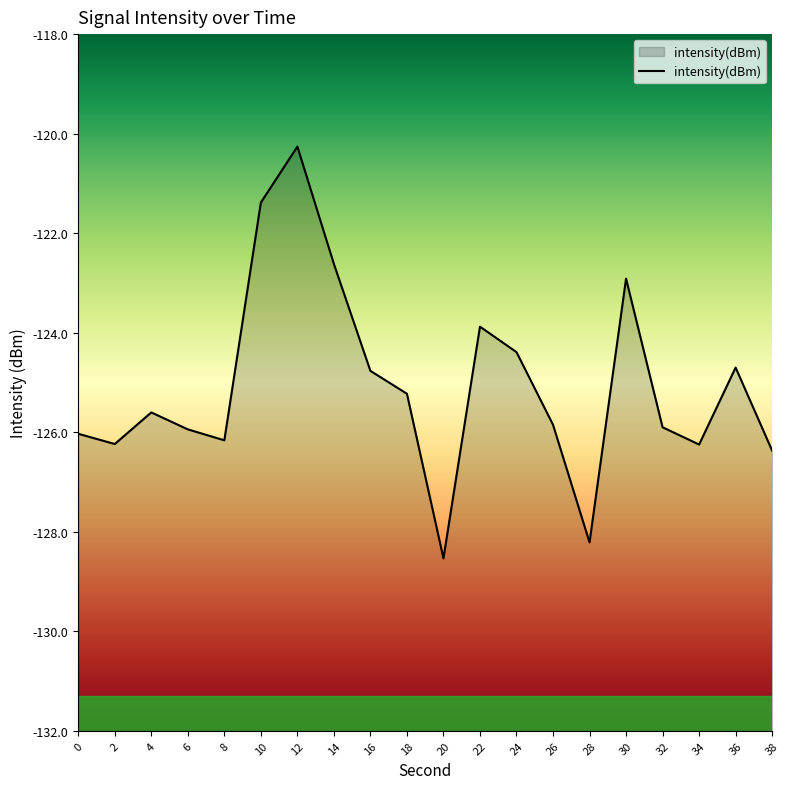

What is the sum of the values at 12 and 28?

-248.5